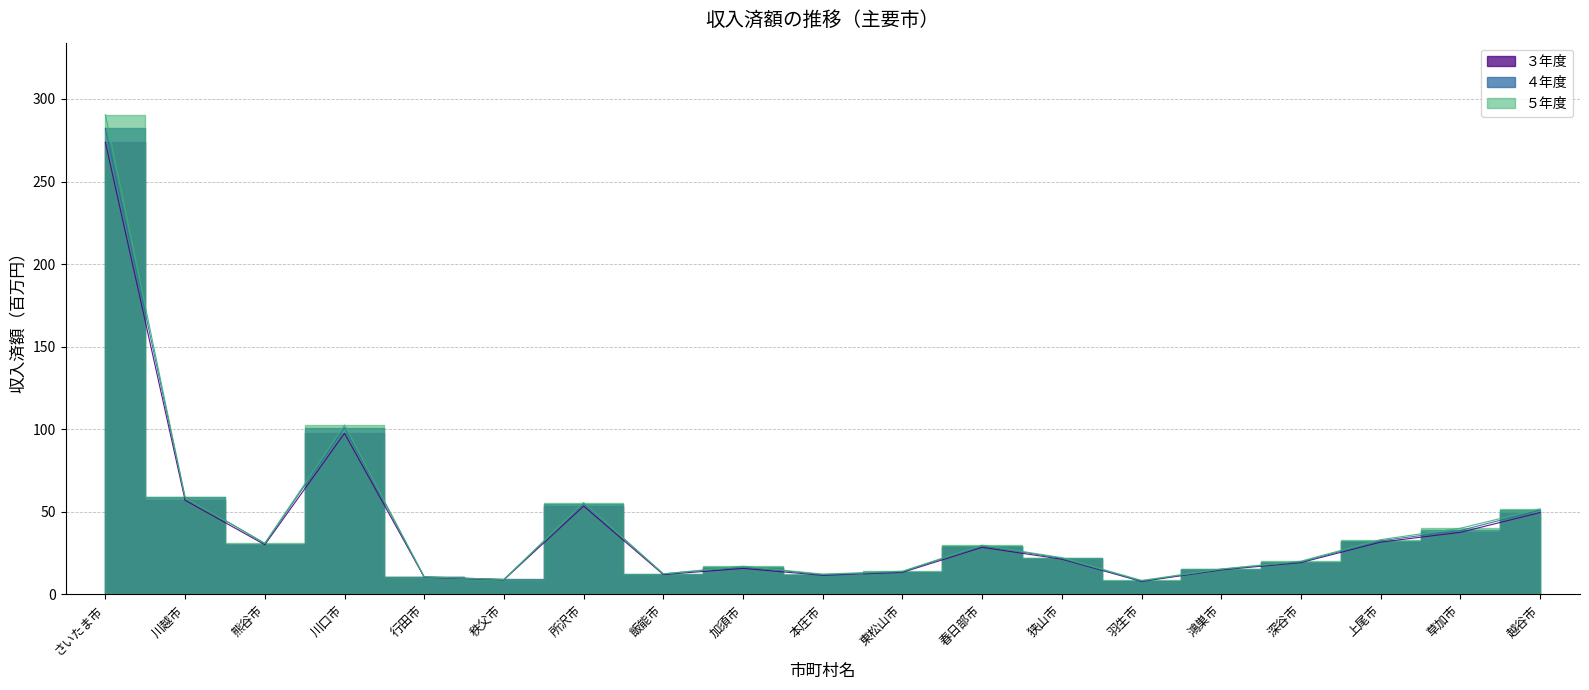

How many distinct data groups are displayed?

3